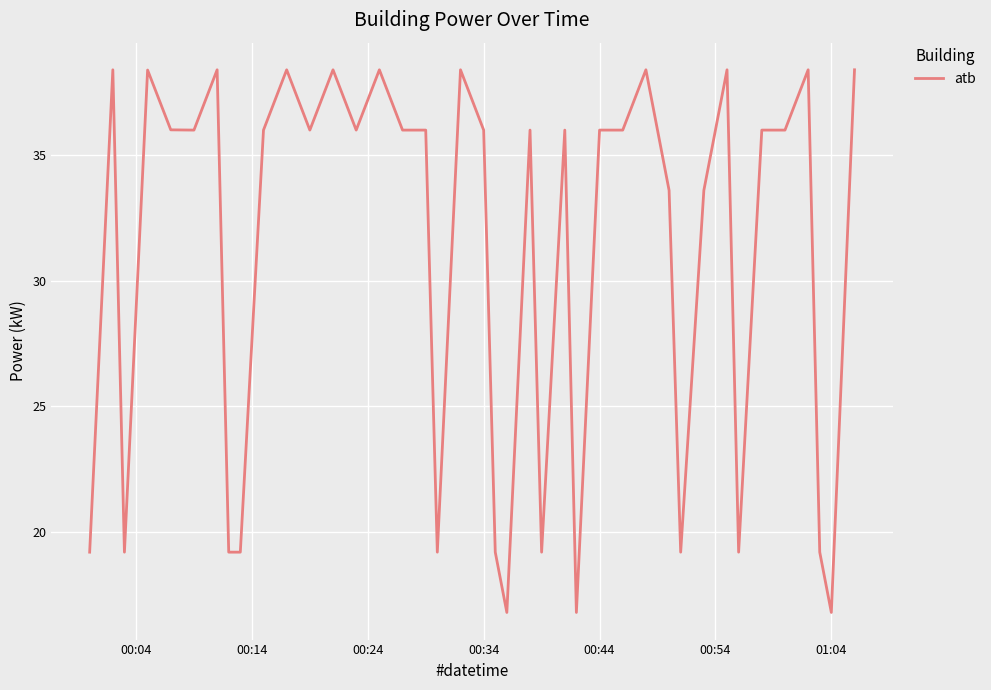

What is the difference between the maximum and minimum values?

21.6